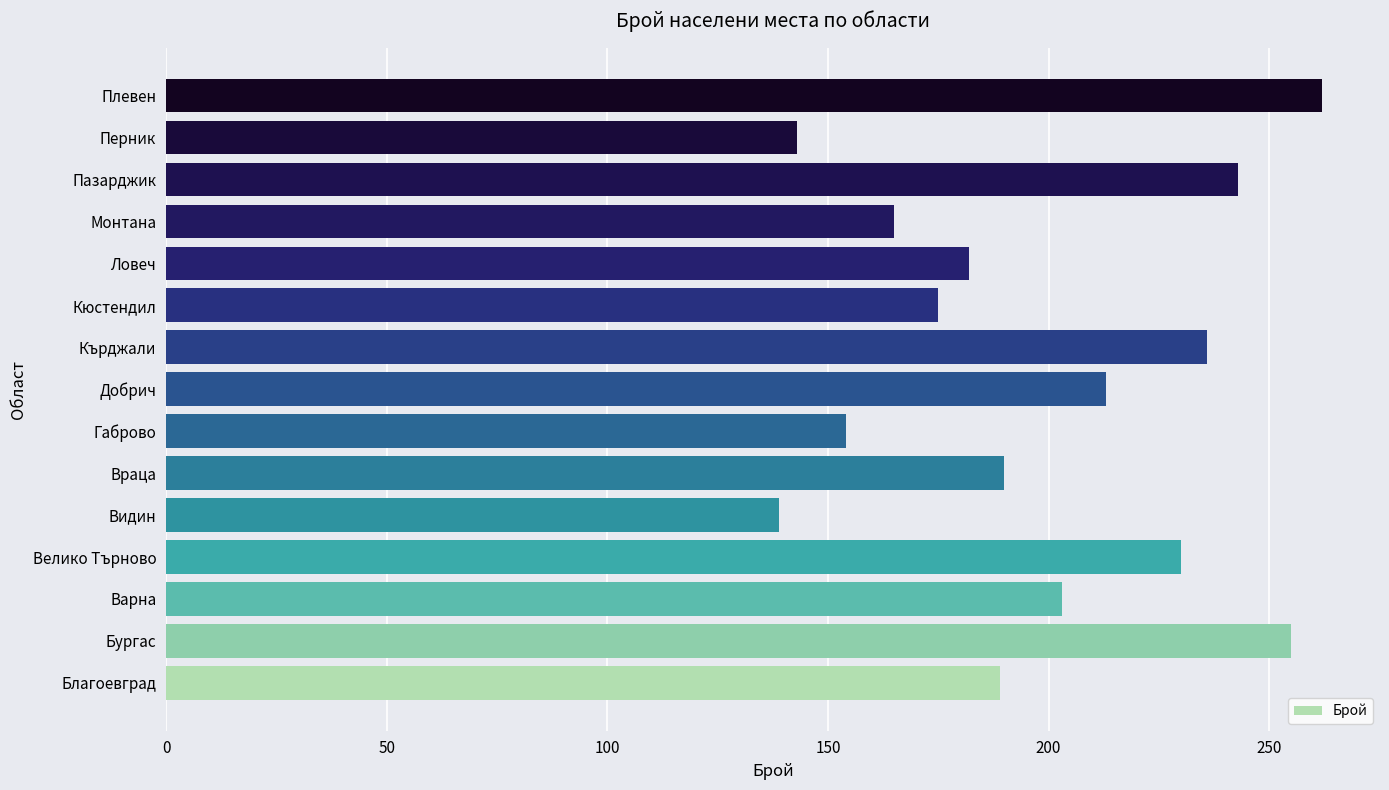

Is it true that the value at Враца is 91?

False